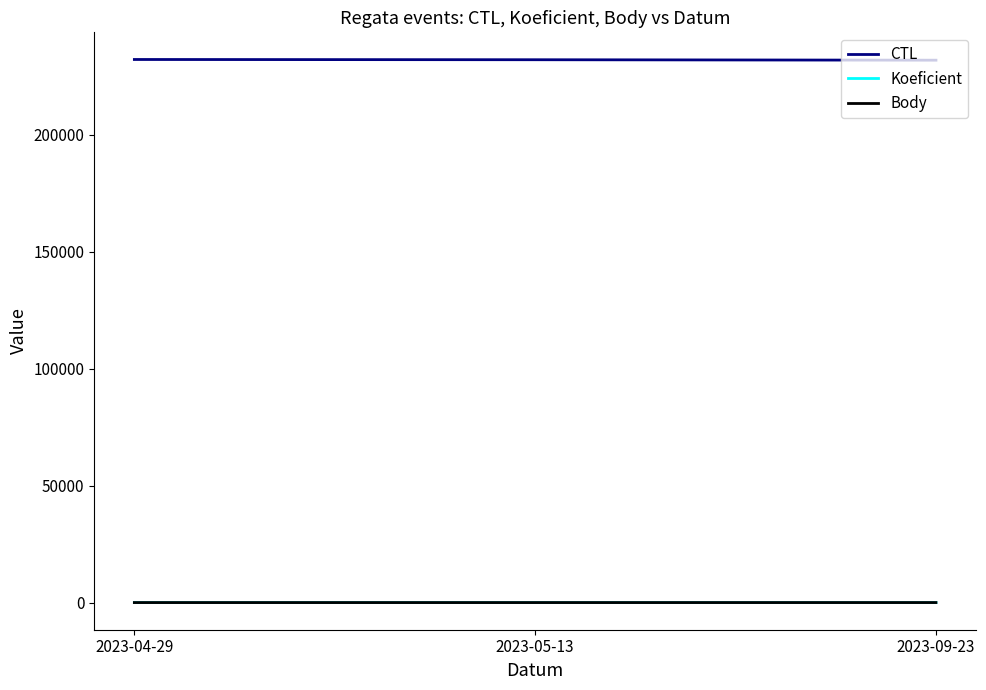

What are all the series names shown in the legend?

CTL, Koeficient, Body